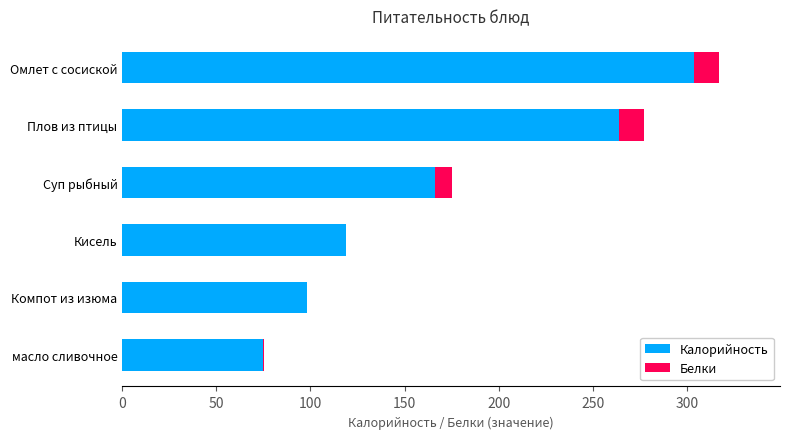

At which label is Калорийность closest to 189?

Суп рыбный